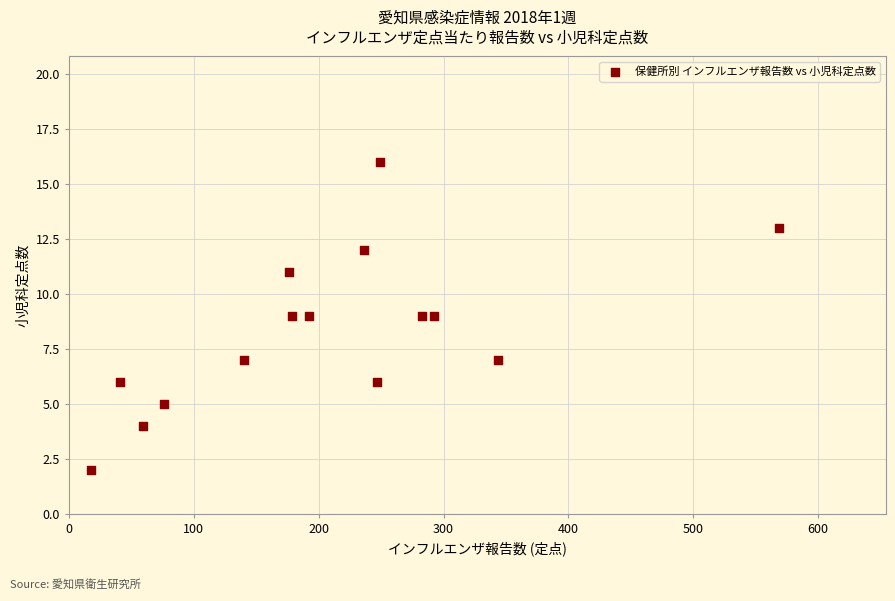

What is the range of X values (max minus min)?

551